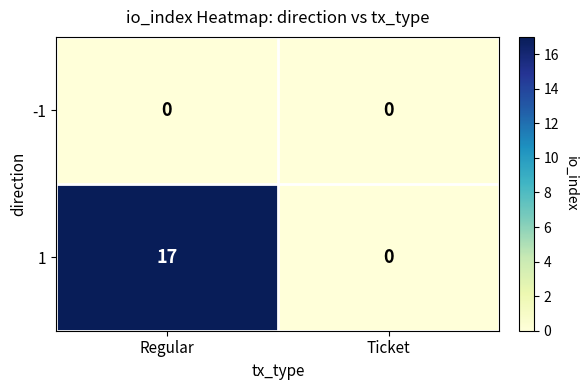

What is the sum of the 1 values at Regular and Ticket?

17